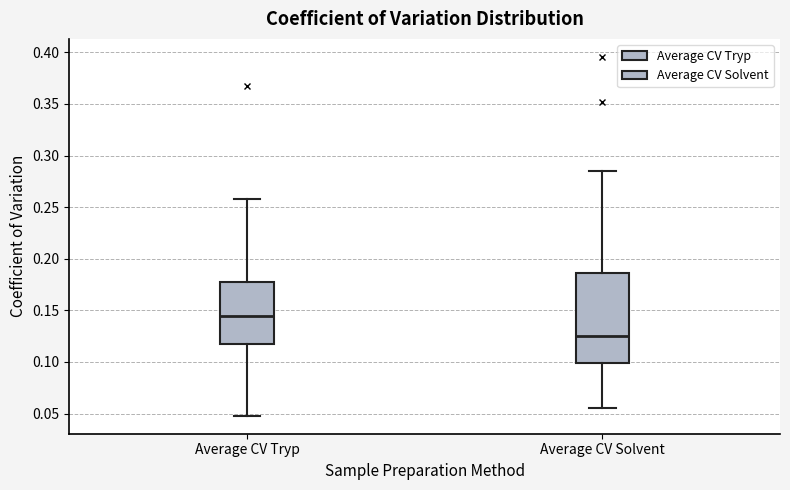

Reading left to right, transcribe this box plot: for each box, give where its median line is, the range the box spans, and where its two whiskers end, as read against the y-axis. The values are not printed on the chart, so give them approximately, as read against the axis.

Average CV Tryp: median 0.145, box 0.115 to 0.175, whiskers 0.050 to 0.260
Average CV Solvent: median 0.125, box 0.100 to 0.185, whiskers 0.055 to 0.285